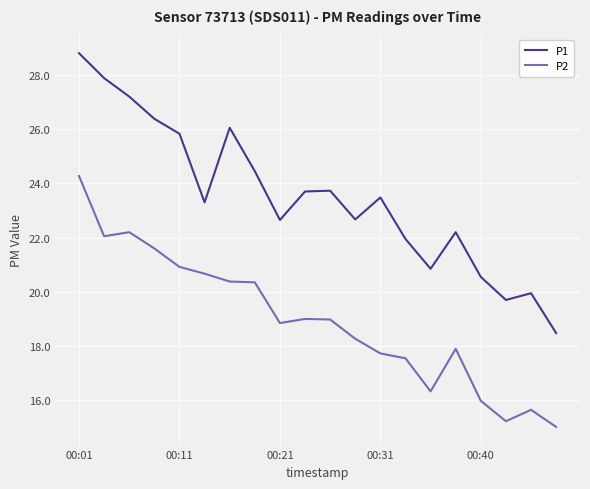

In P1, how many points are higher than both neighbors (excluding endpoints)?

5